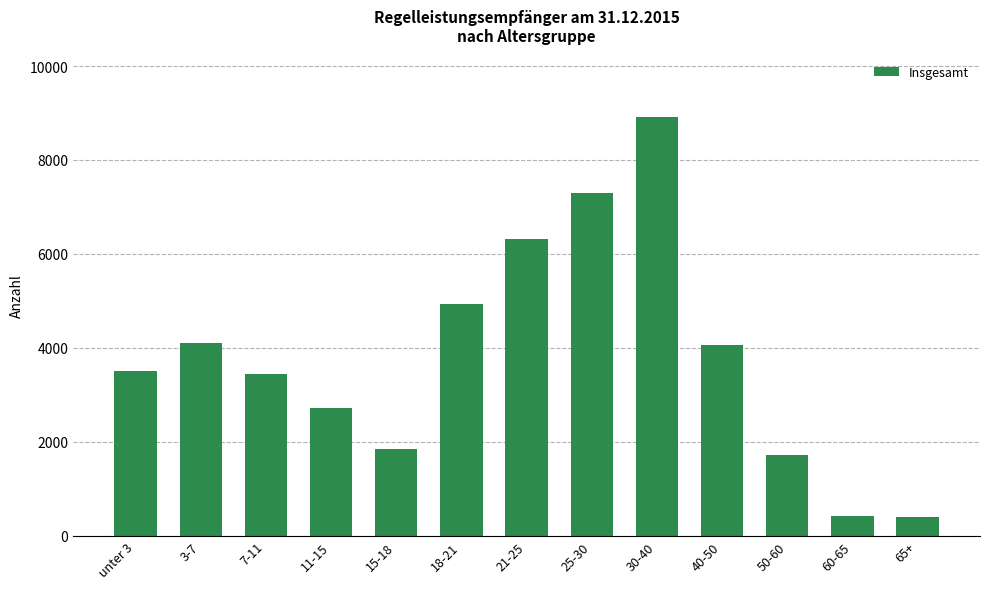

Which category has the highest value across all series?

30-40